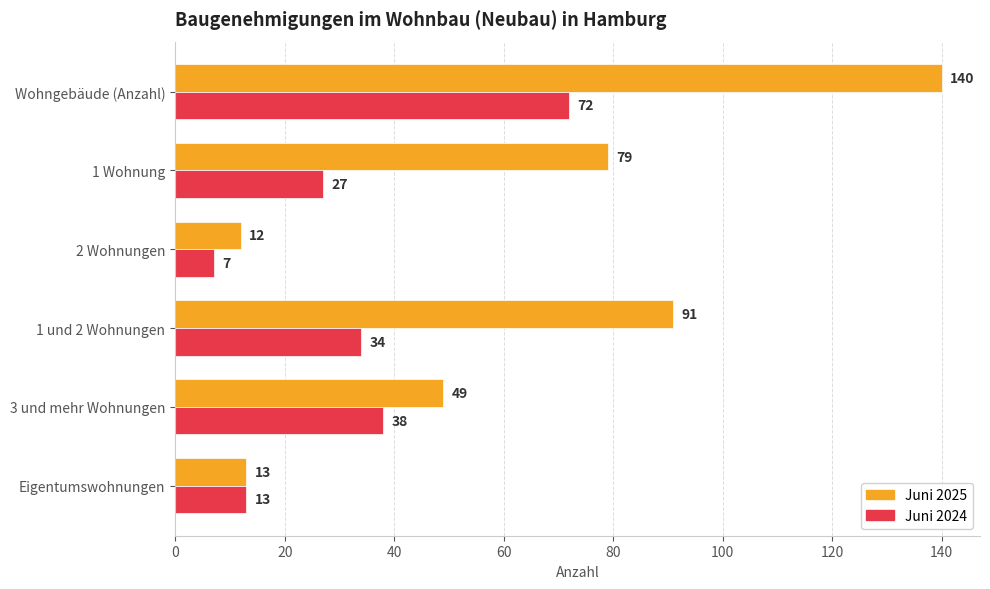

What is the difference between the Juni 2025 values at Eigentumswohnungen and 1 und 2 Wohnungen?

78